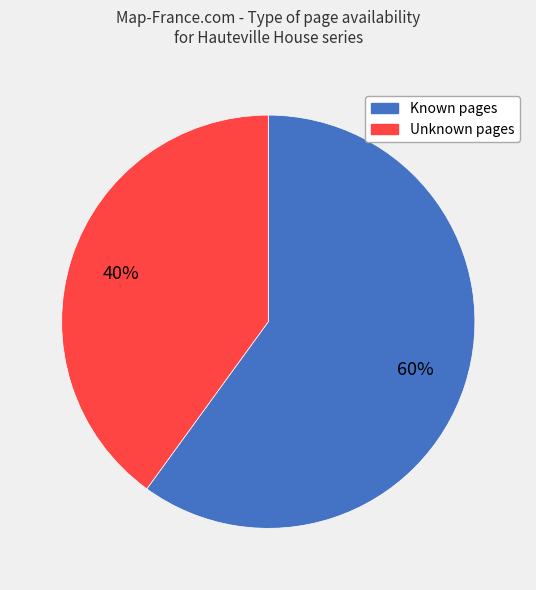

Is there a majority slice in this chart?

Yes